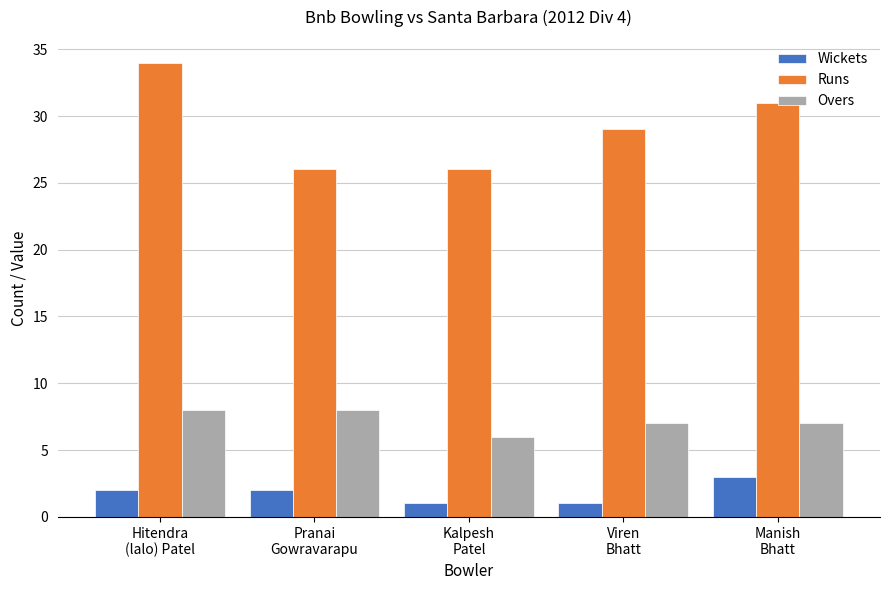

What is the label of the 5th bar from the left?

Manish
Bhatt